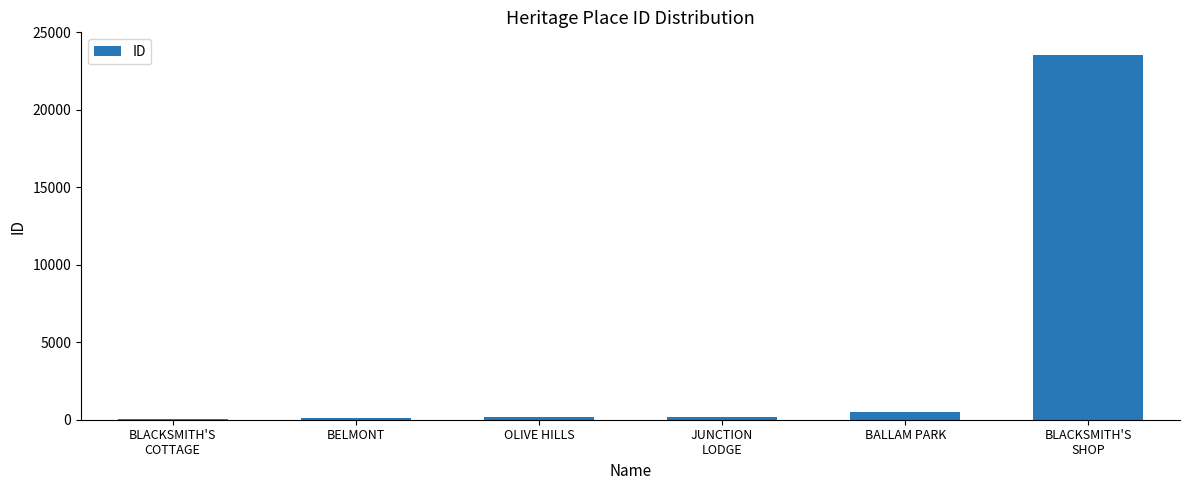

What is the maximum value shown in the chart?

23515